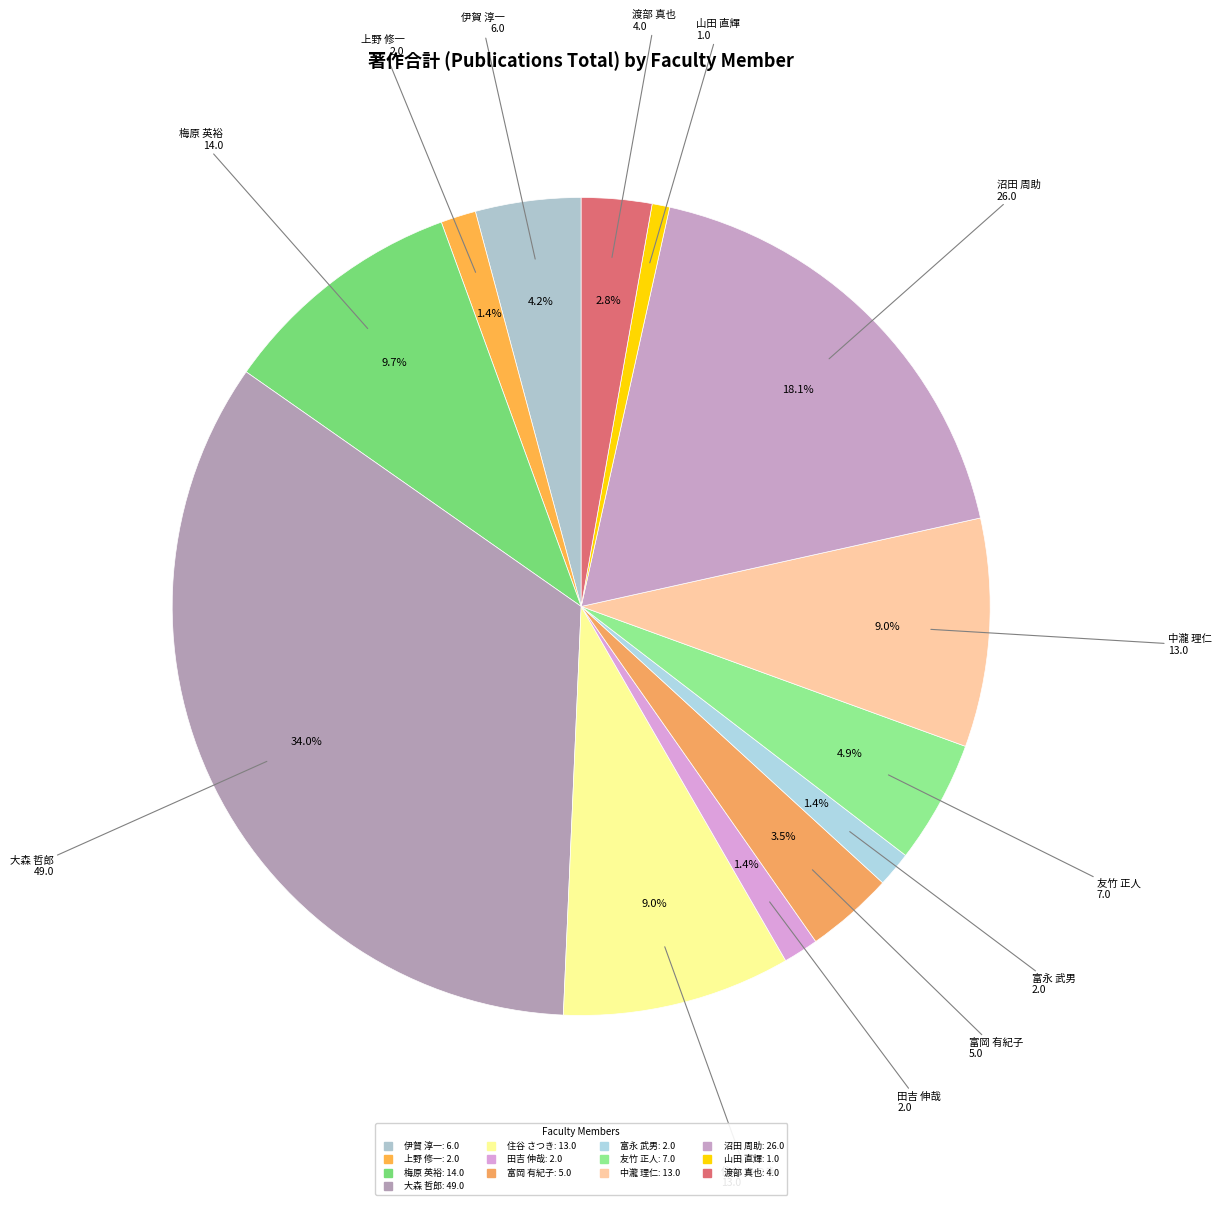

How many slices are in this pie chart?

13